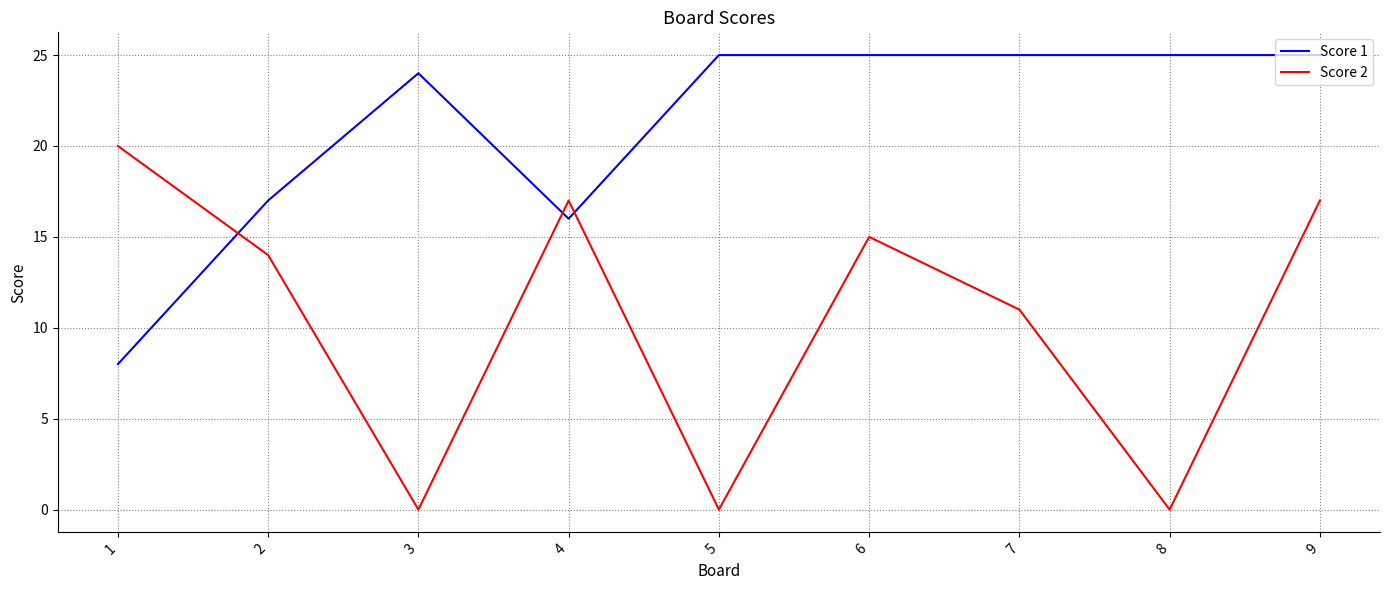

How many categories are shown in the chart?

9